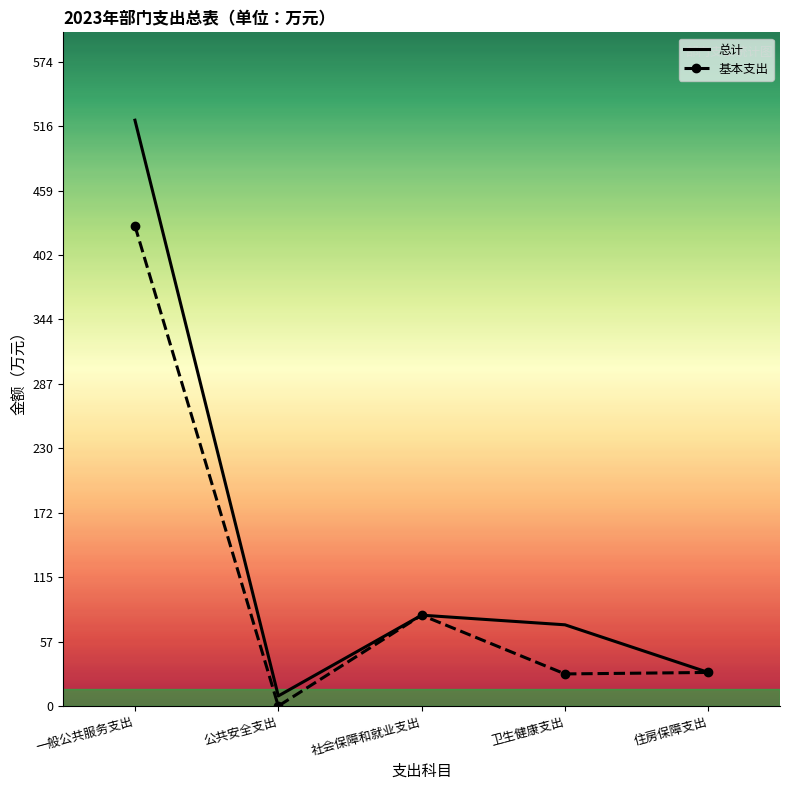

What is the sum of all 总计 values?

713.8